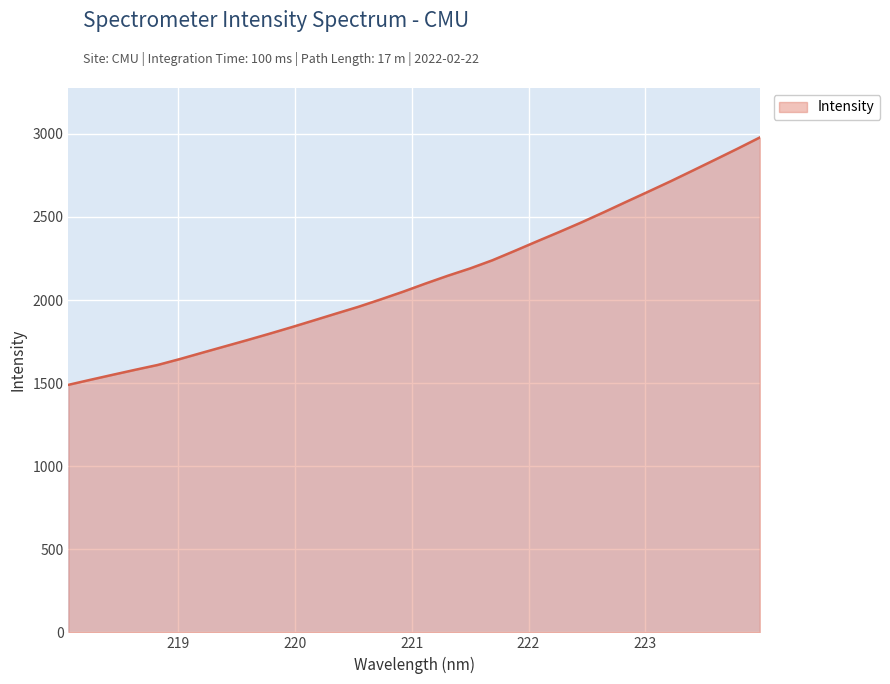

What is the smallest value displayed?

1489.9